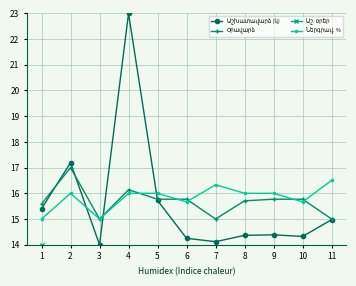

In Աշ. օրեր, how many points are lower than both neighbors (excluding endpoints)?

1